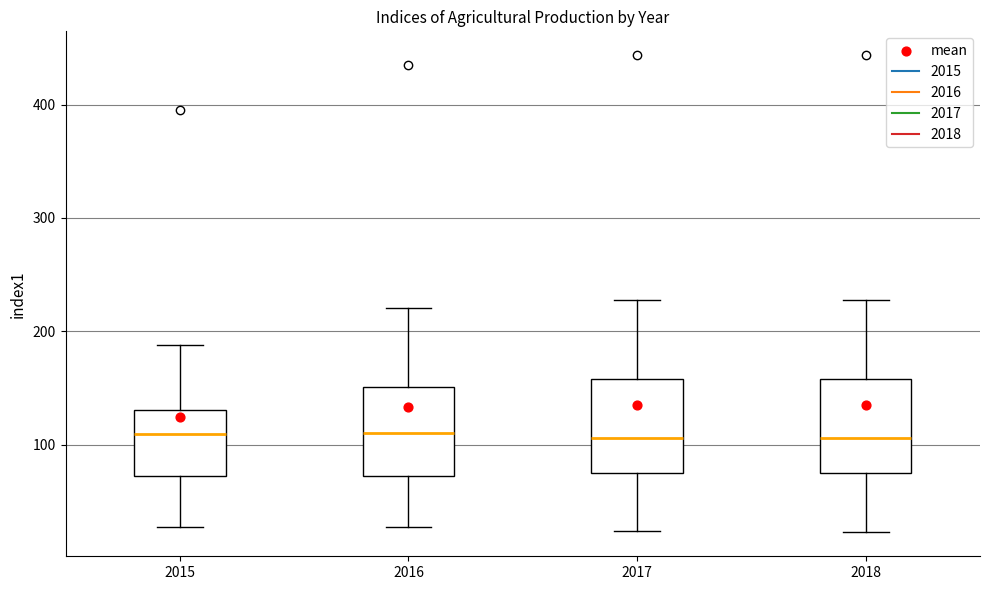

Reading left to right, transcribe this box plot: for each box, give where its median line is, the range the box spans, and where its two whiskers end, as read against the y-axis. The values are not printed on the chart, so give them approximately, as read against the axis.

2015: median 110, box 70 to 130, whiskers 30 to 190
2016: median 110, box 70 to 150, whiskers 30 to 220
2017: median 110, box 70 to 160, whiskers 20 to 230
2018: median 110, box 70 to 160, whiskers 20 to 230